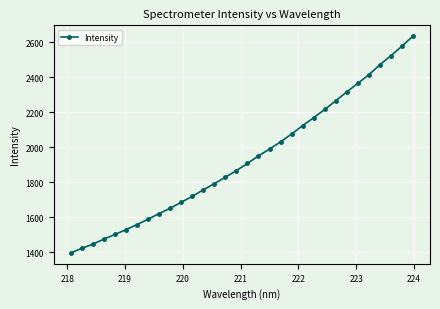

What is the value of the 11th point from the left?

1684.4